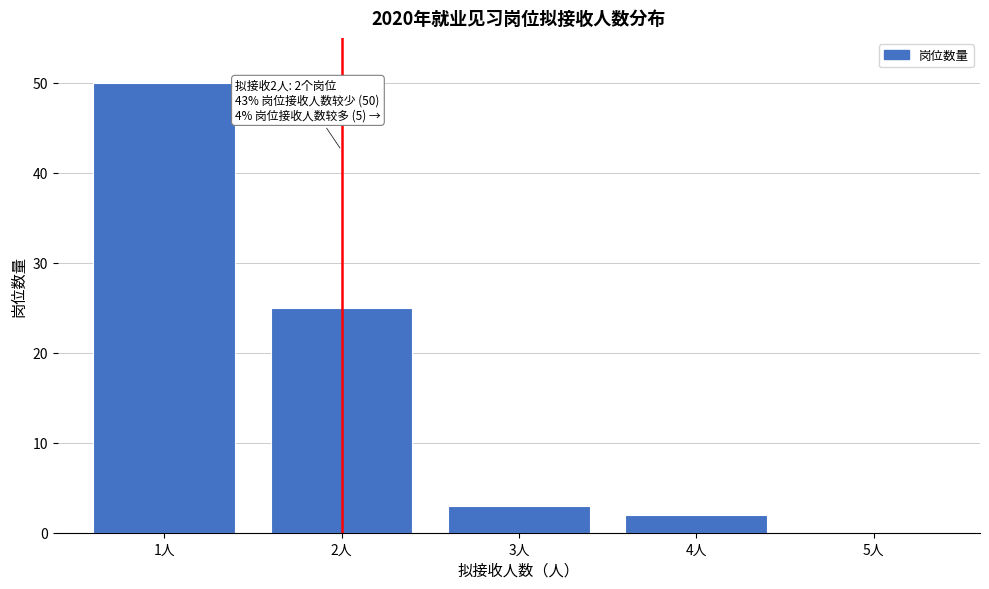

Reading left to right, list all the values displayed in this chart.

1人=50	2人=25	3人=3	4人=2	5人=0